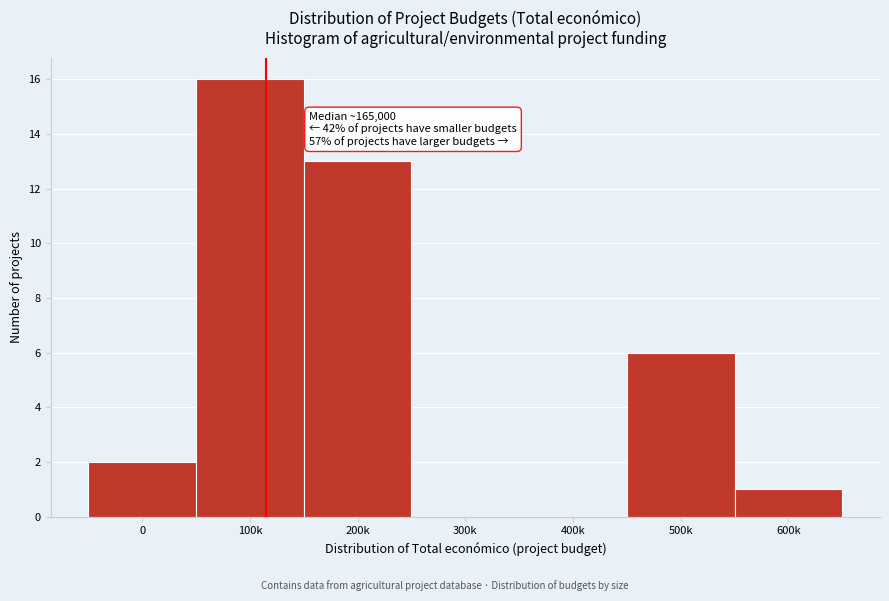

Reading left to right, list all the values displayed in this chart.

0=2	100k=16	200k=13	300k=0	400k=0	500k=6	600k=1